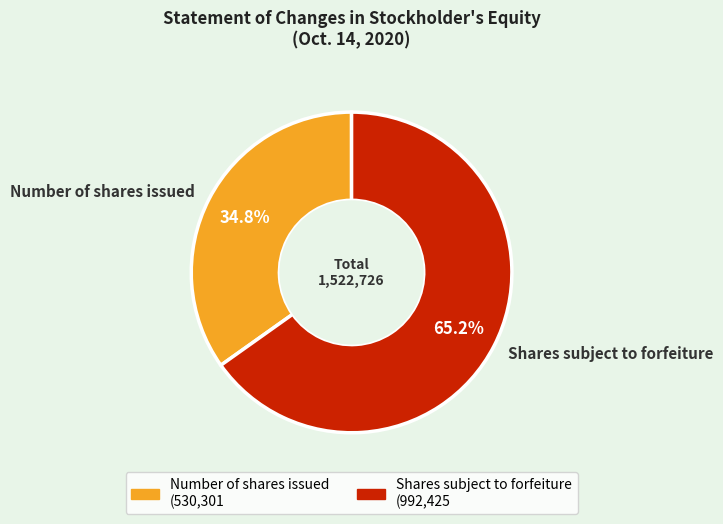

Rank the categories by value from lowest to highest.

Number of shares issued, Shares subject to forfeiture